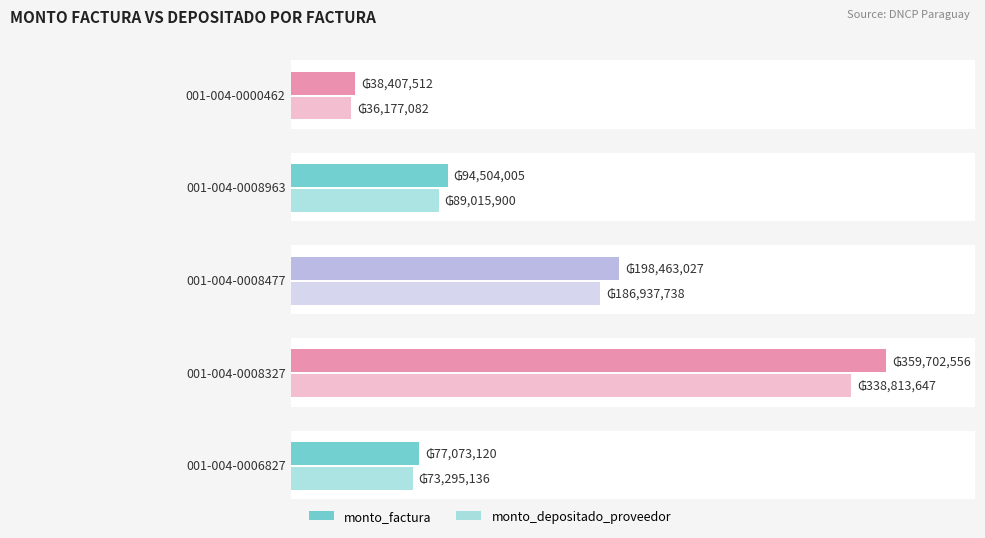

Where does the monto_factura series first go above 94504005?

001-004-0008477